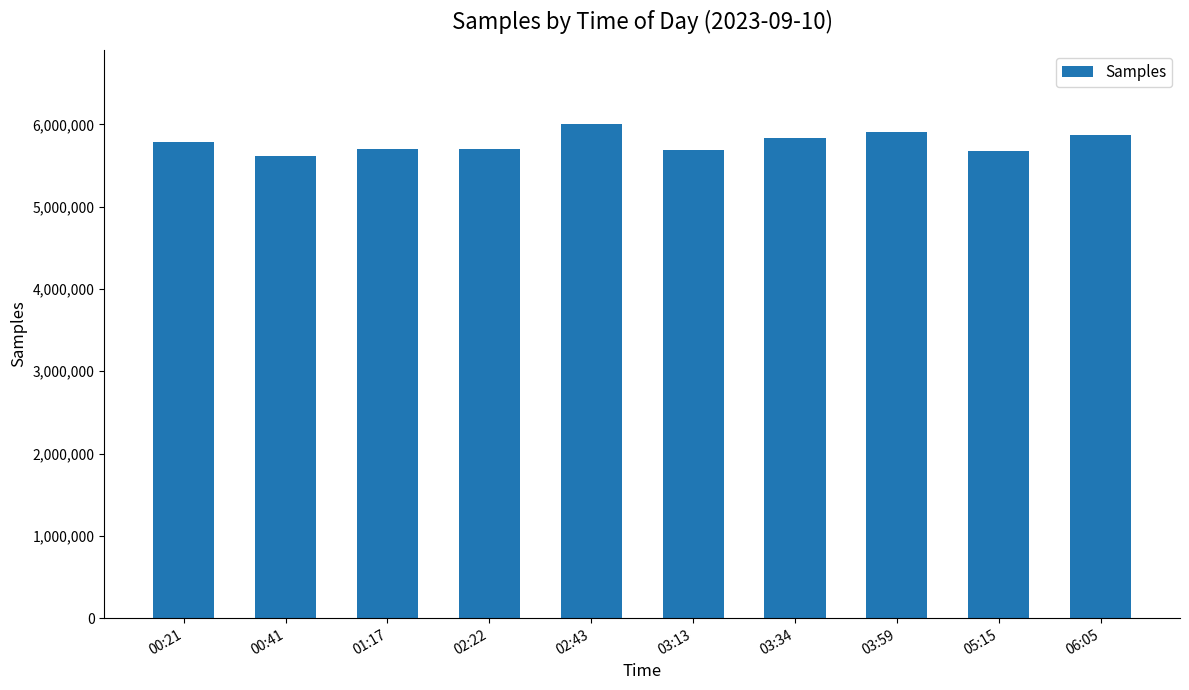

What is the sum of all values?

57766570